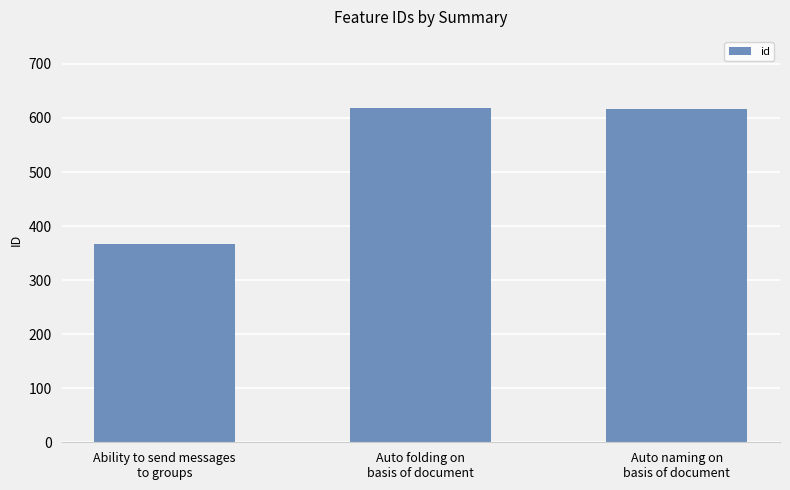

What is the label of the 3rd bar from the right?

Ability to send messages
to groups